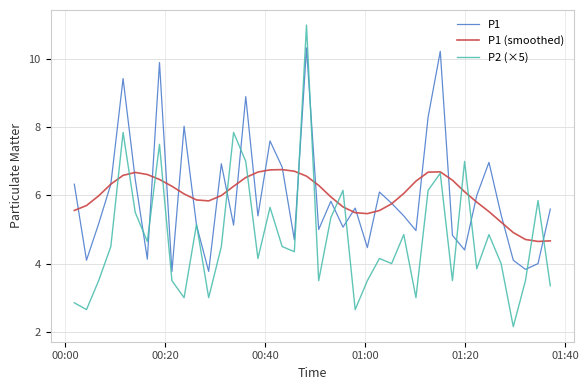

What is the maximum value shown in the chart?

11.0